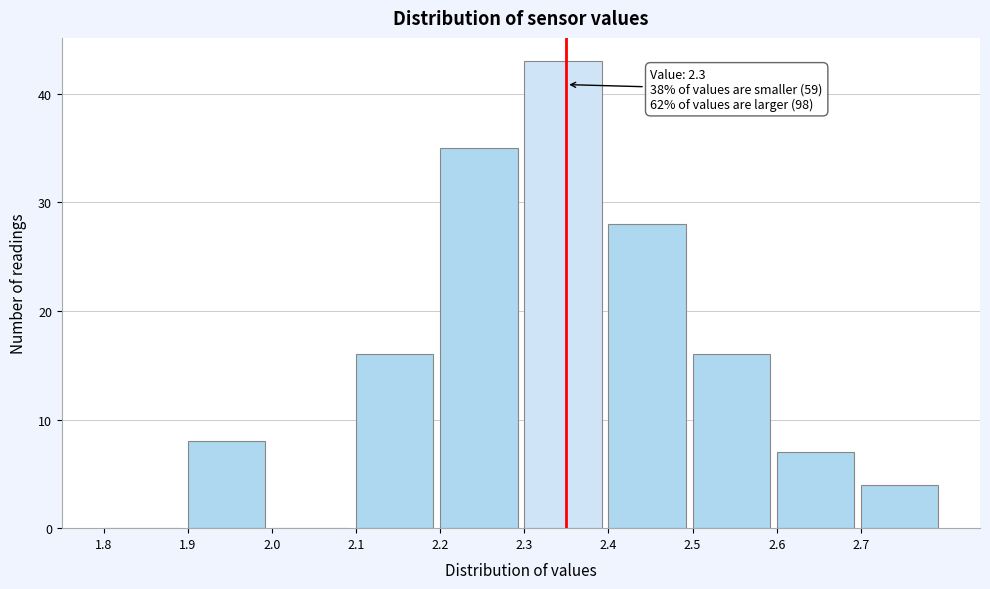

Over which range of the x-axis is the bar tallest?

2.3 to 2.4